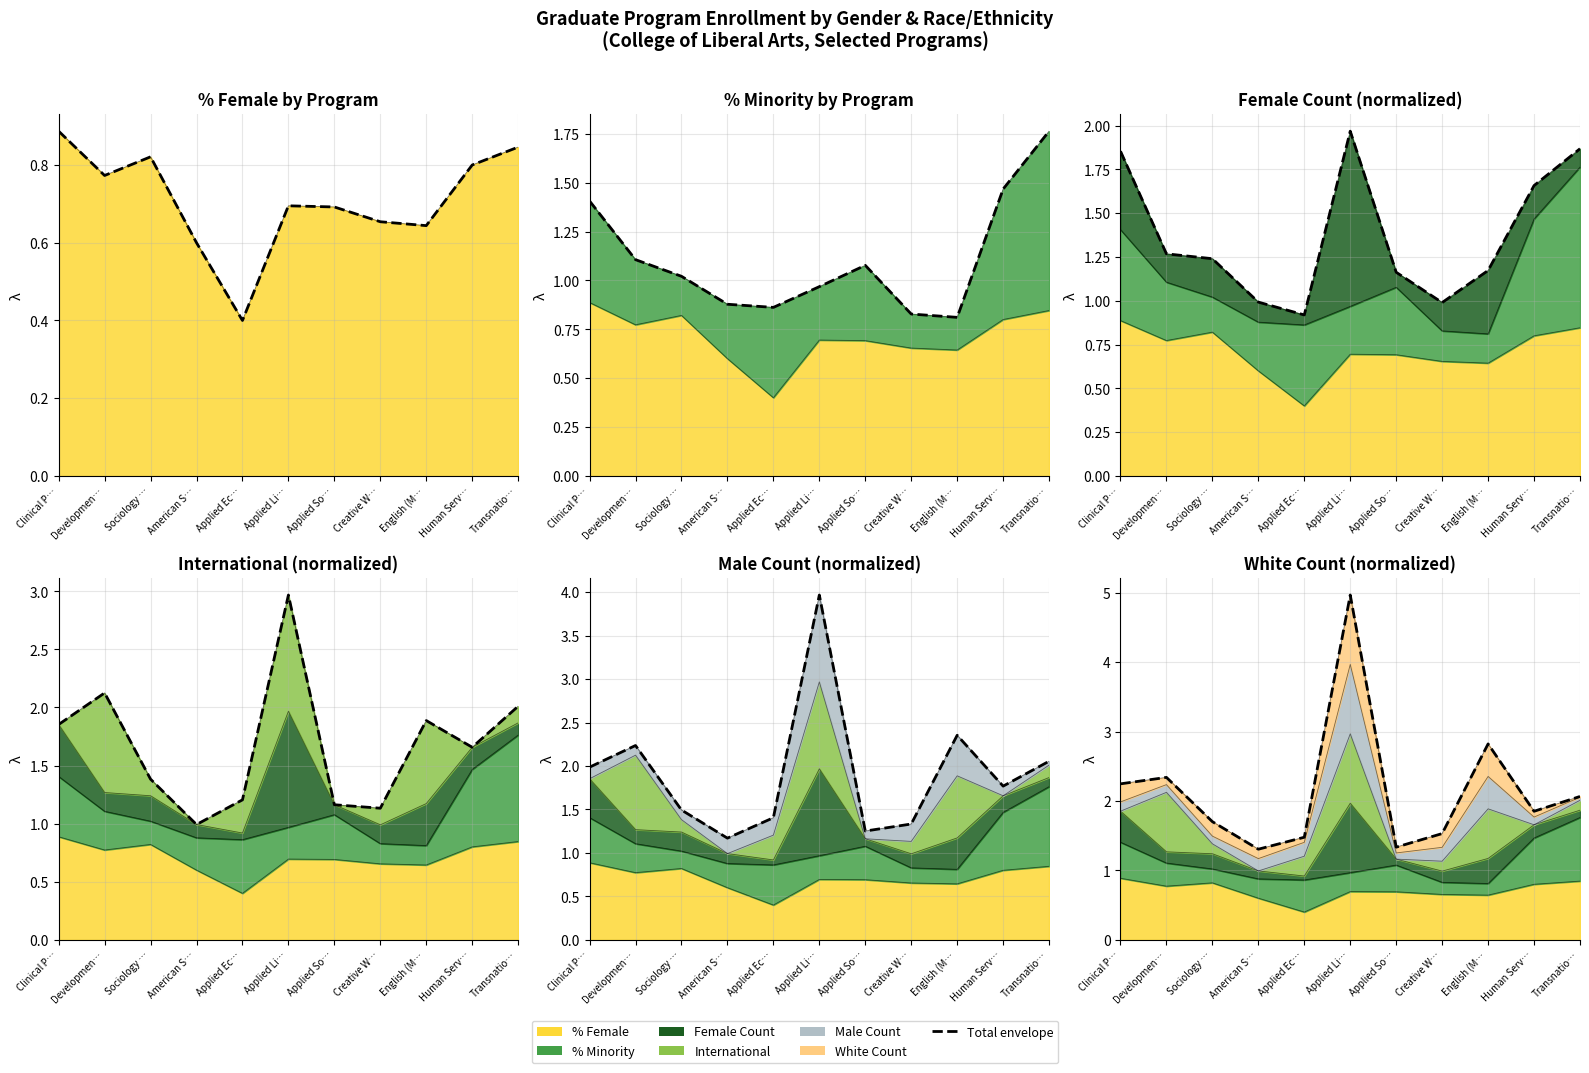

What is the label of the 6th point from the left?

Applied Li…